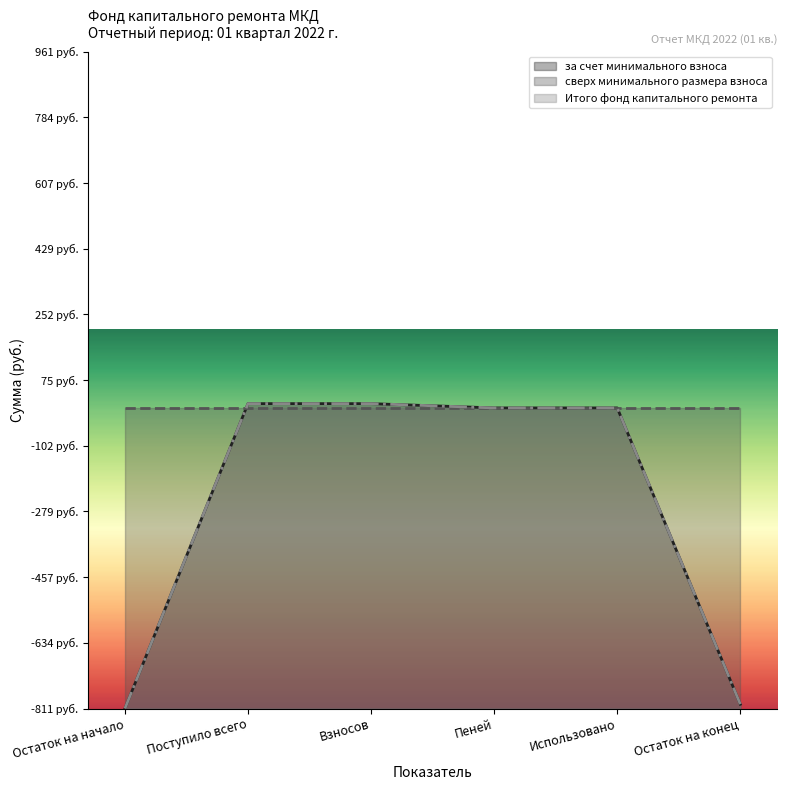

What is the difference between the second highest and second lowest values in the Итого фонд капитального ремонта series?

811.0